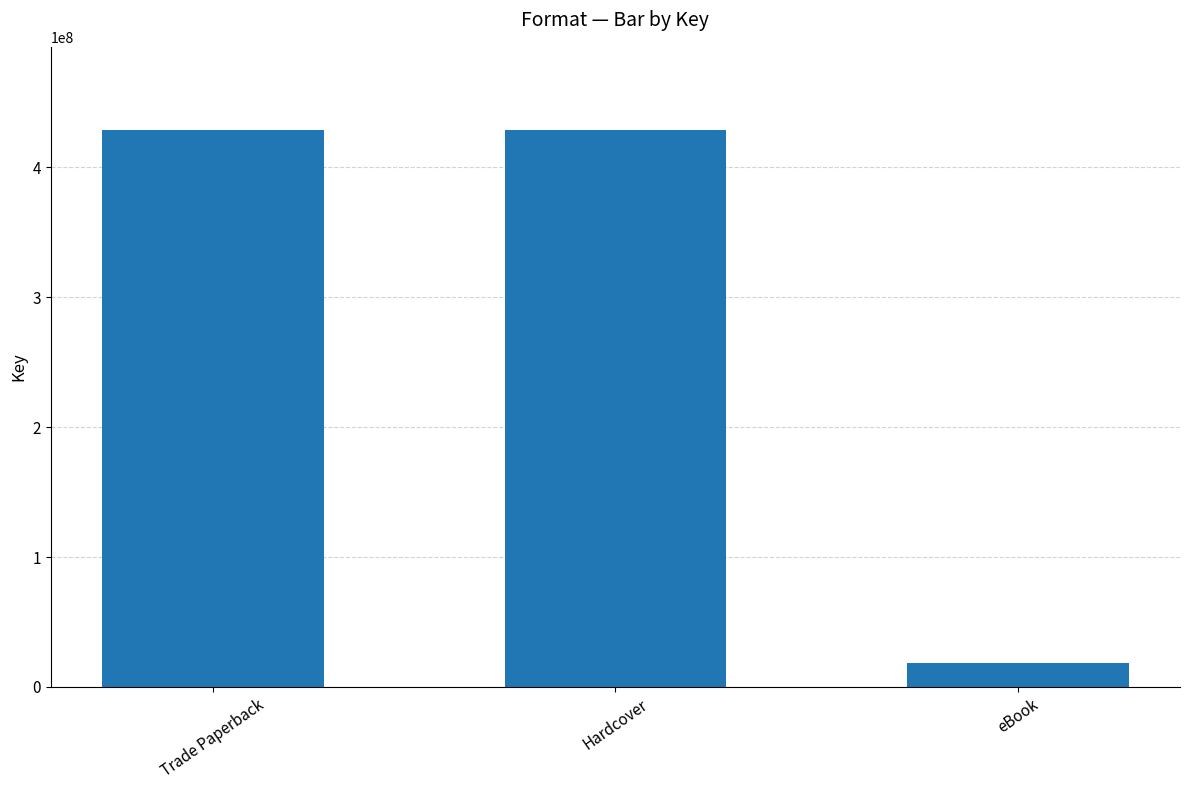

What is the difference between the maximum and minimum values?

409949885